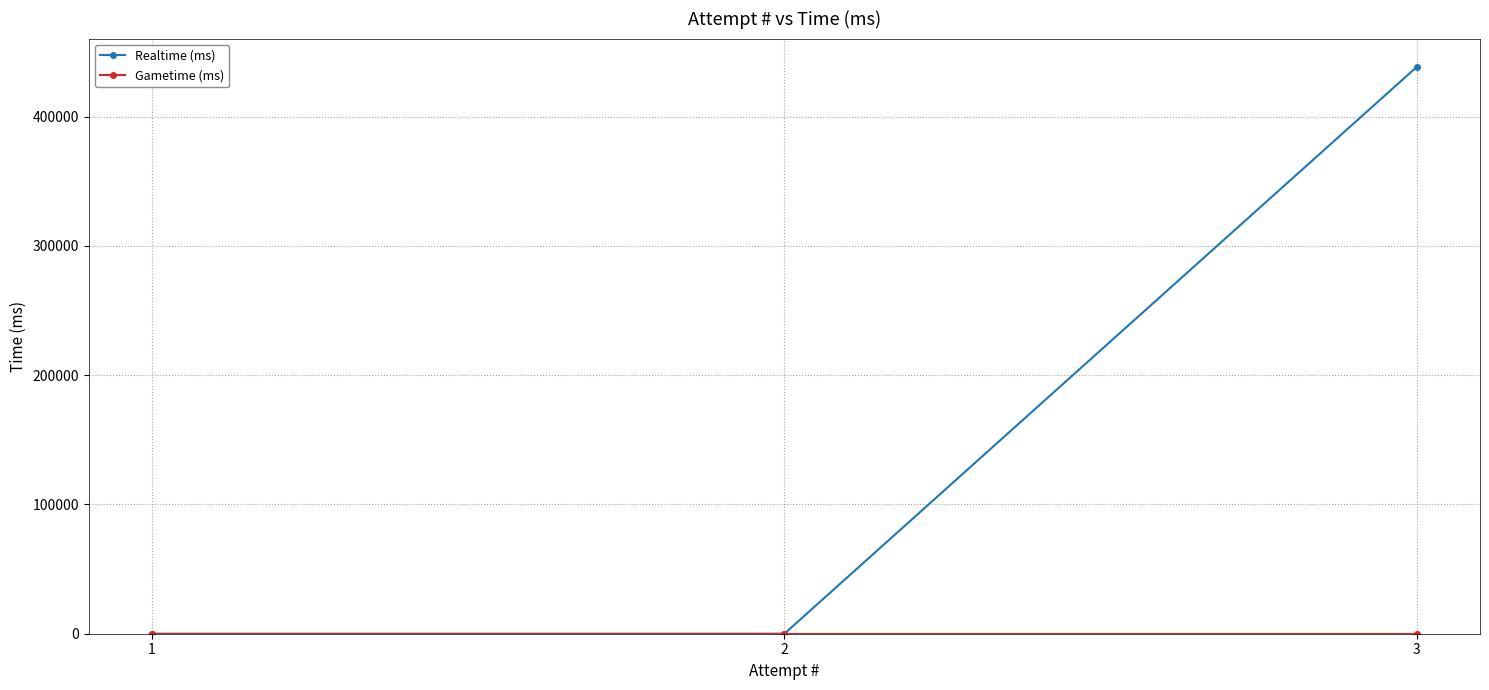

What is the value of the Realtime (ms) point at the 3rd from the left?

438414